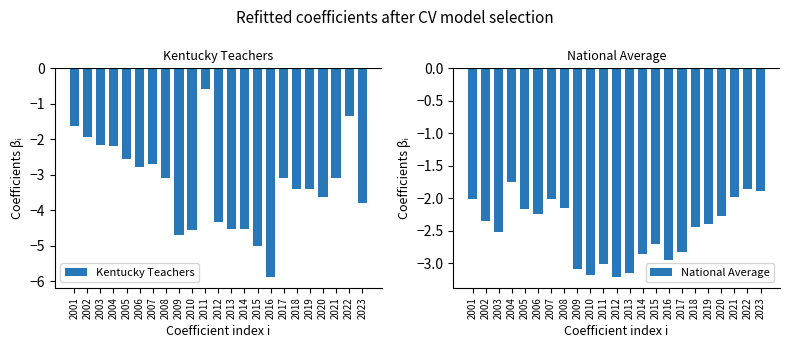

Which series has the largest total across all categories?

National Average